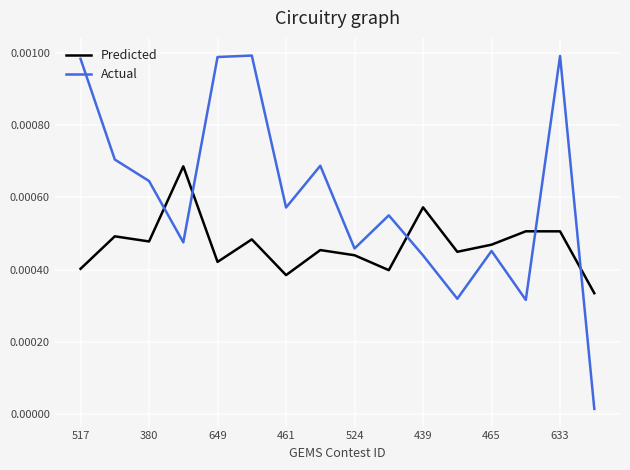

After their last crossing, which series has the higher values: Actual or Predicted?

Predicted